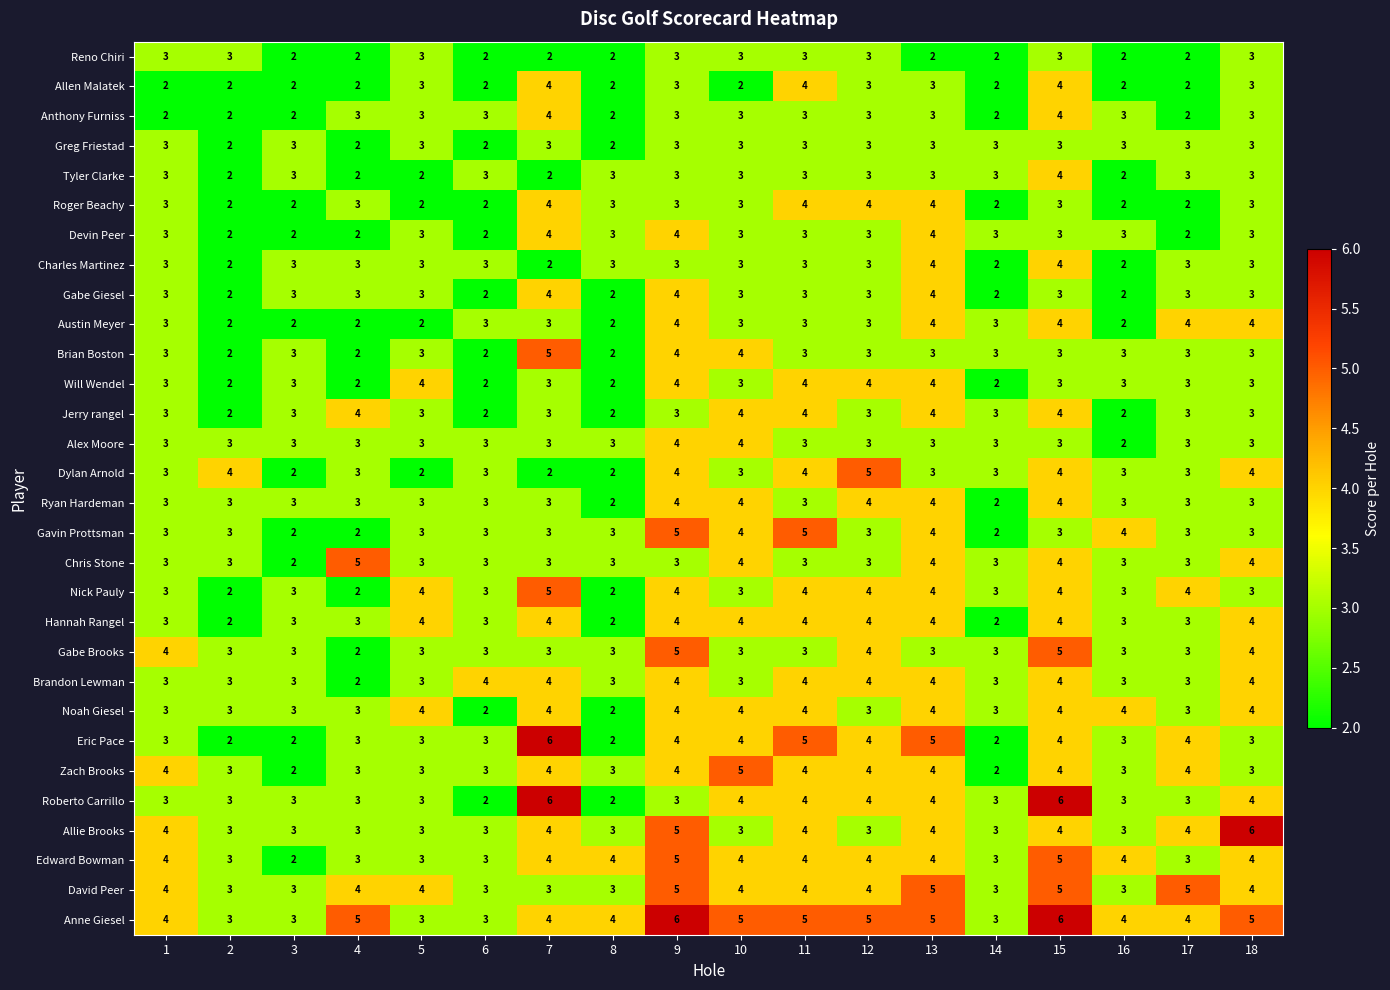

What is the difference between the highest and lowest values at 16?

2